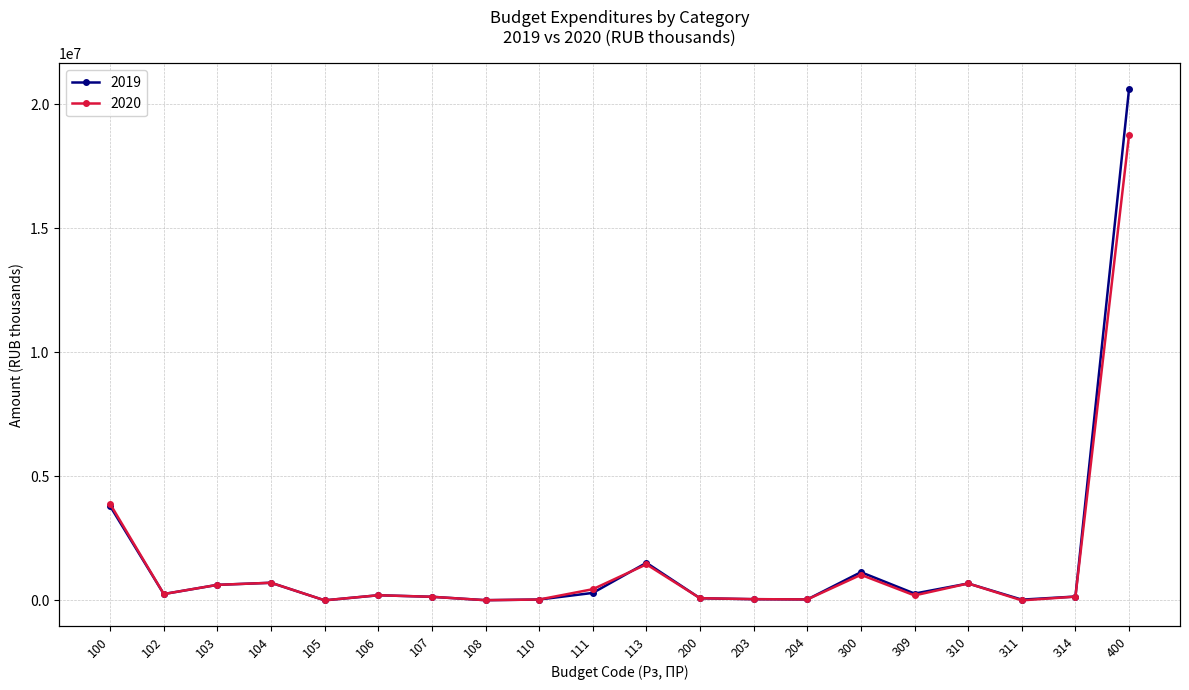

The 2020 series shows 1451941.5 at 113. True or false?

True